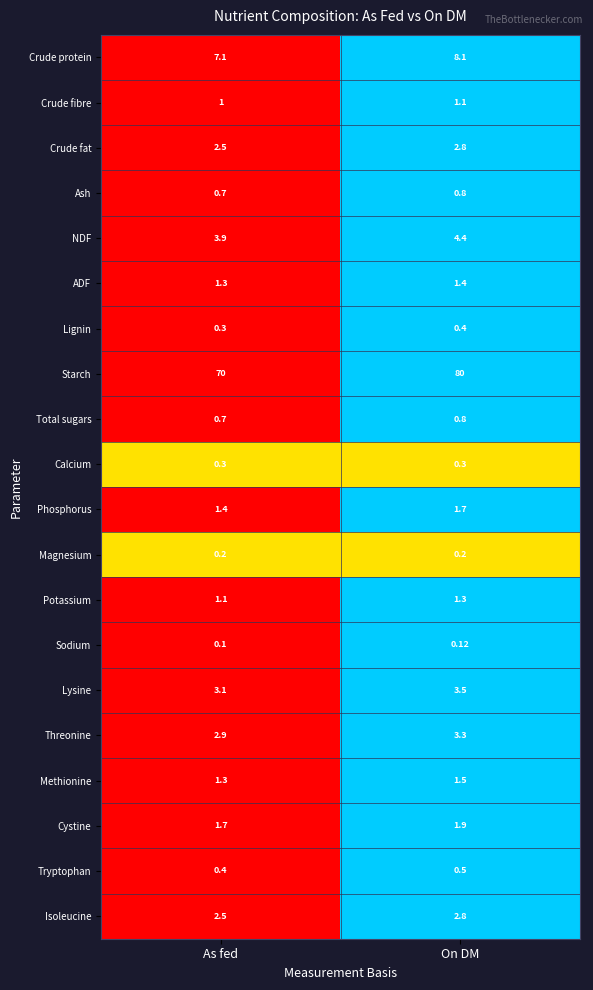

How many distinct data groups are displayed?

20